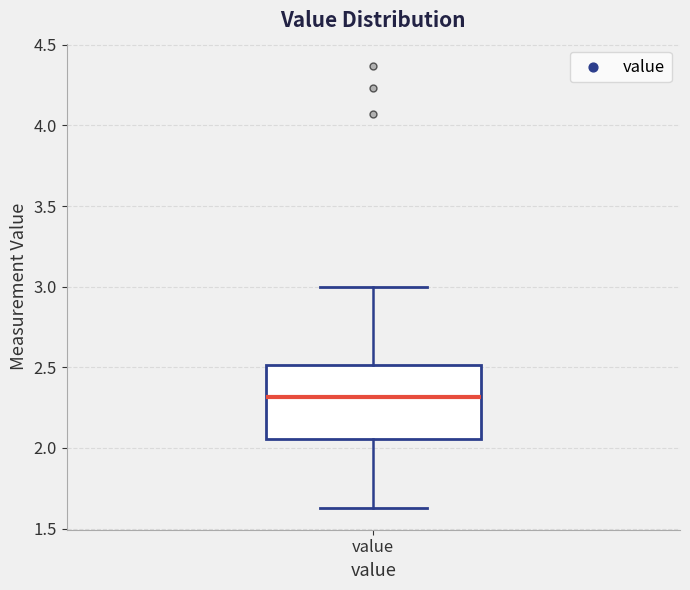

Transcribe this box plot: give where the median line is, the range the box spans, and where the two whiskers end, as read against the y-axis. The values are not printed on the chart, so give them approximately, as read against the axis.

median 2.30, box 2.05 to 2.50, whiskers 1.65 to 3.00